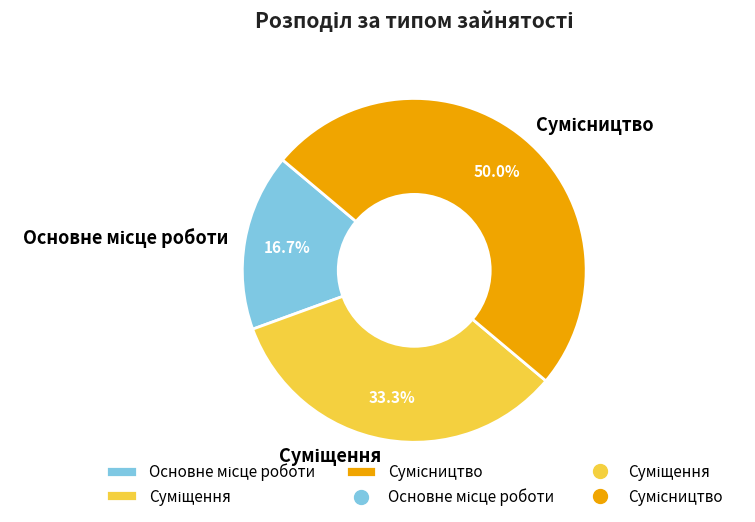

How many slices are in this pie chart?

3